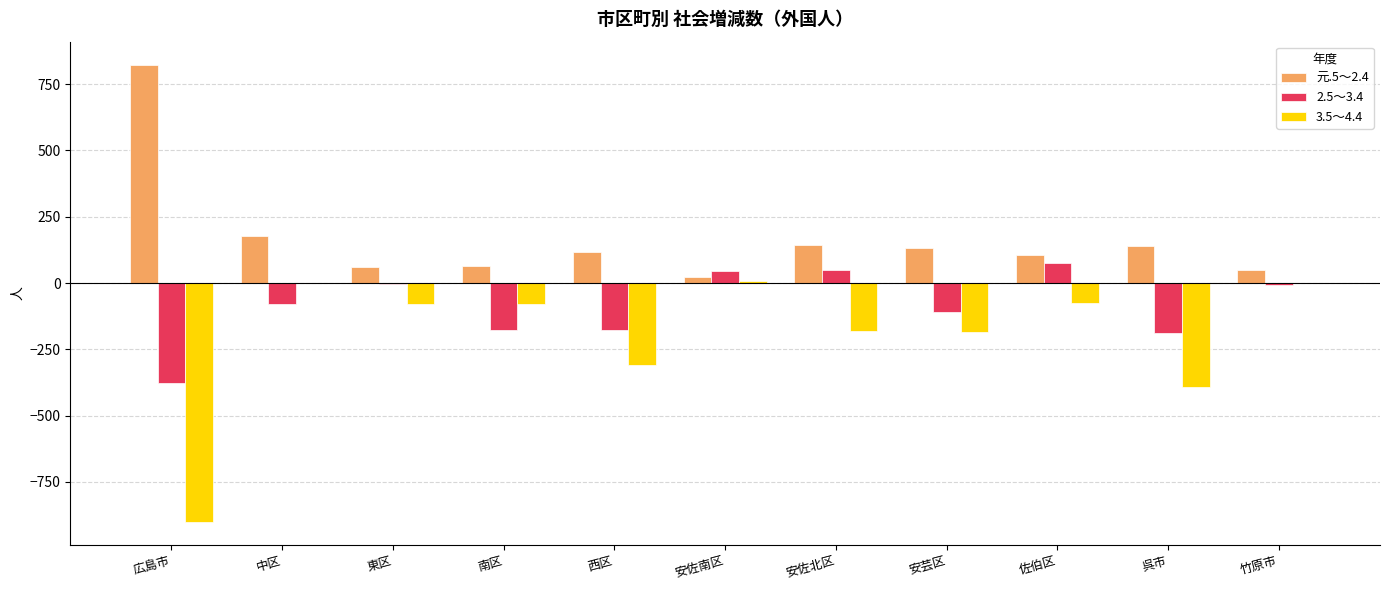

How many series are shown in this chart?

3